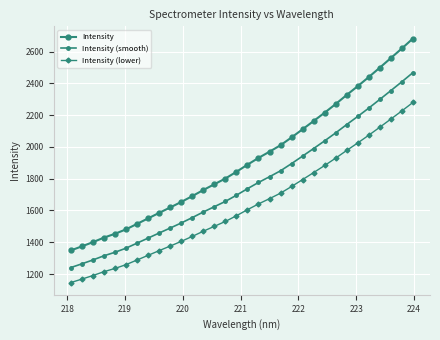

What is the value of the Intensity (smooth) point at the 22nd from the left?

1942.2